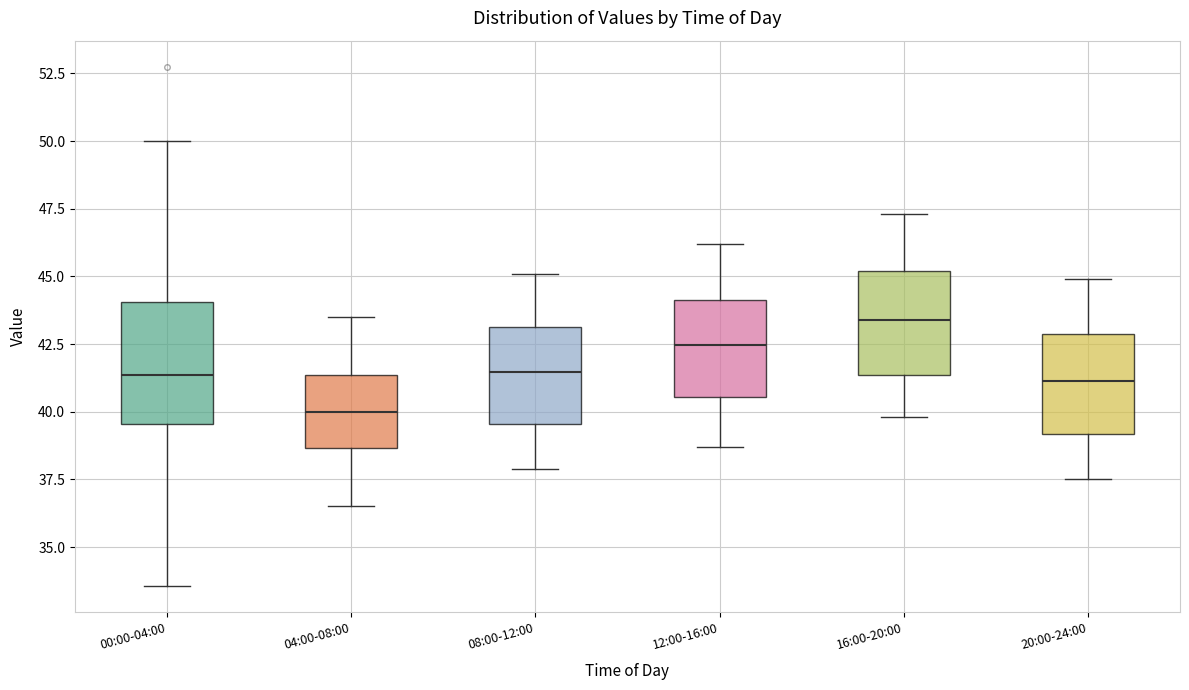

Reading left to right, read every box against the y-axis: the position of its median line, the range the box covers, and the ends of its whiskers. The values are not printed on the chart, so give them approximately, as read against the axis.

00:00-04:00: median 41.5, box 39.5 to 44.0, whiskers 33.5 to 50.0
04:00-08:00: median 40.0, box 38.5 to 41.5, whiskers 36.5 to 43.5
08:00-12:00: median 41.5, box 39.5 to 43.0, whiskers 38.0 to 45.0
12:00-16:00: median 42.5, box 40.5 to 44.0, whiskers 38.5 to 46.0
16:00-20:00: median 43.5, box 41.5 to 45.0, whiskers 40.0 to 47.5
20:00-24:00: median 41.0, box 39.0 to 43.0, whiskers 37.5 to 45.0